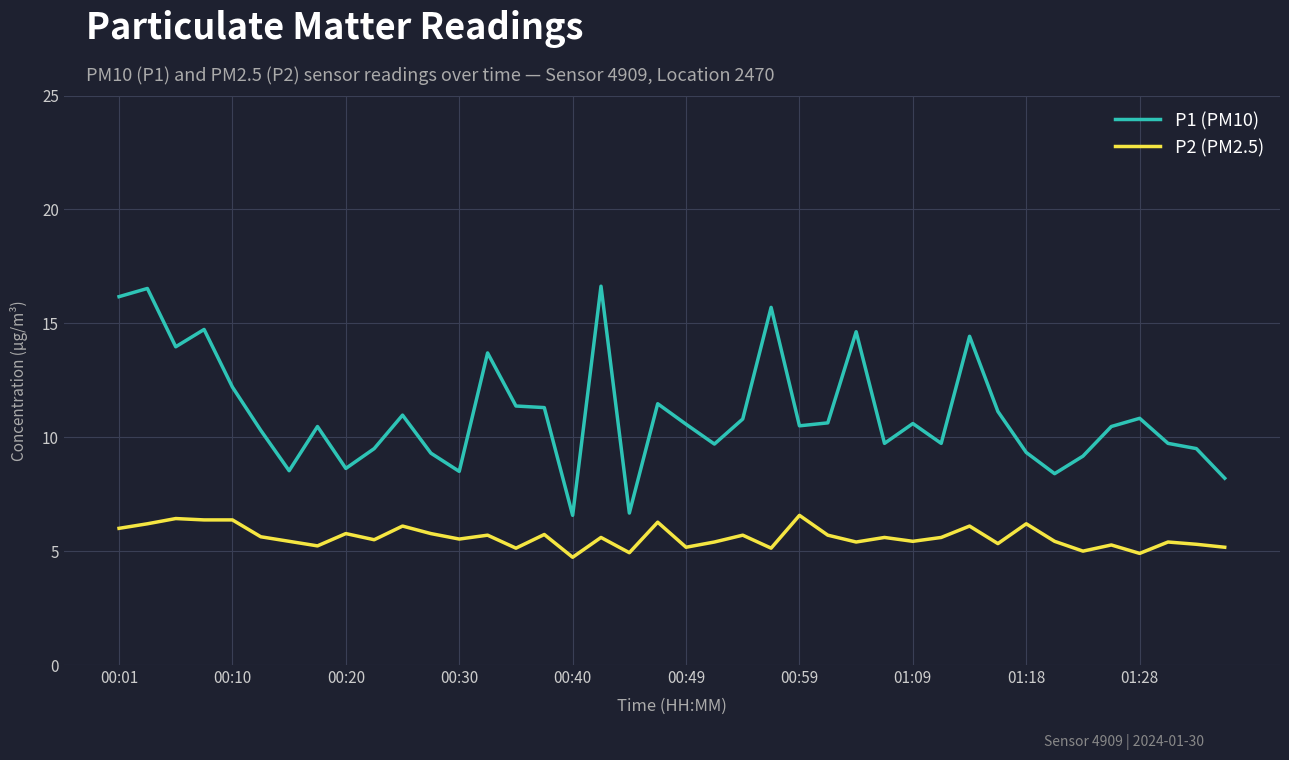

How many categories are shown in the chart?

40